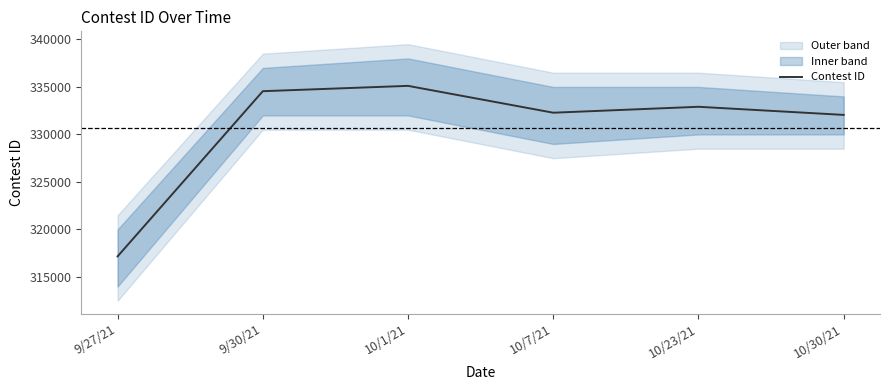

What is the minimum value shown in the chart?

317170